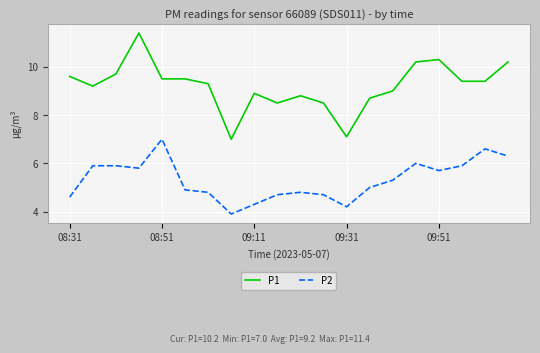

Does the chart display data point markers on the line(s)?

No